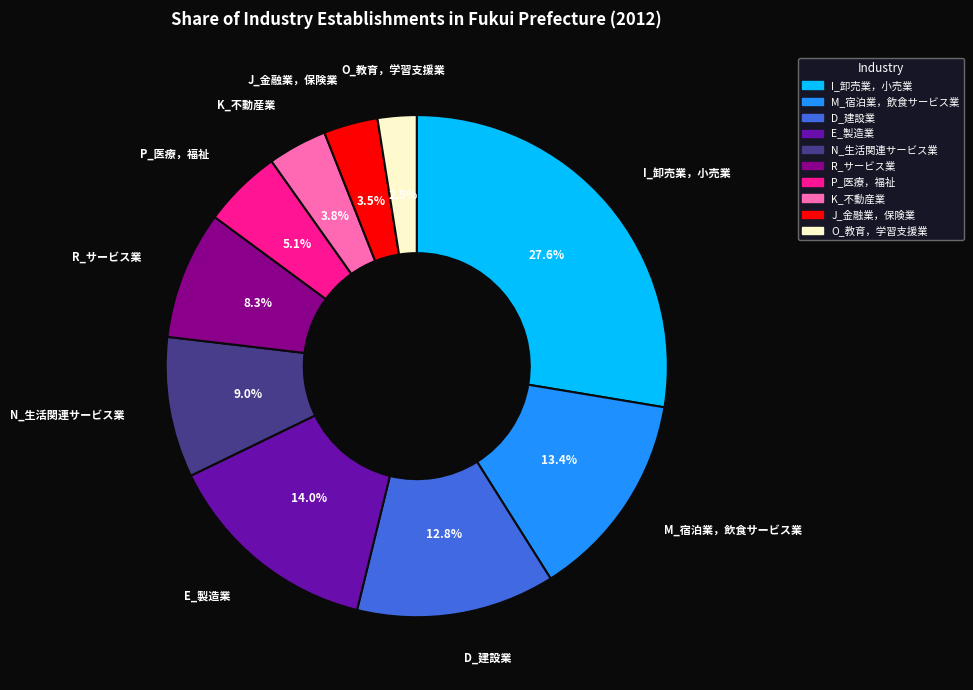

Does any single category account for the majority?

No